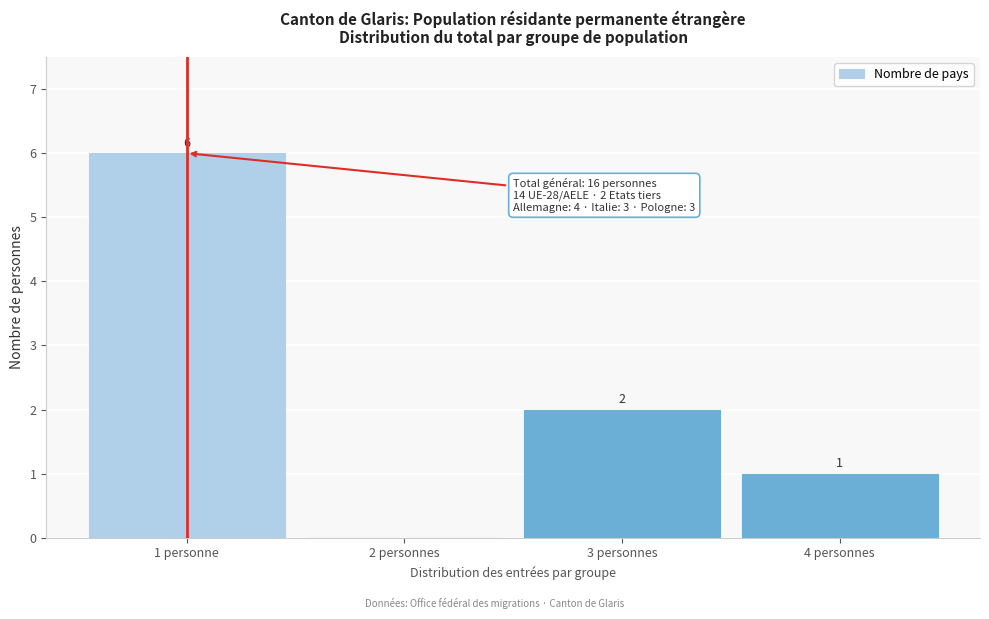

Reading left to right, extract all data points from this chart.

1 personne=6	2 personnes=0	3 personnes=2	4 personnes=1